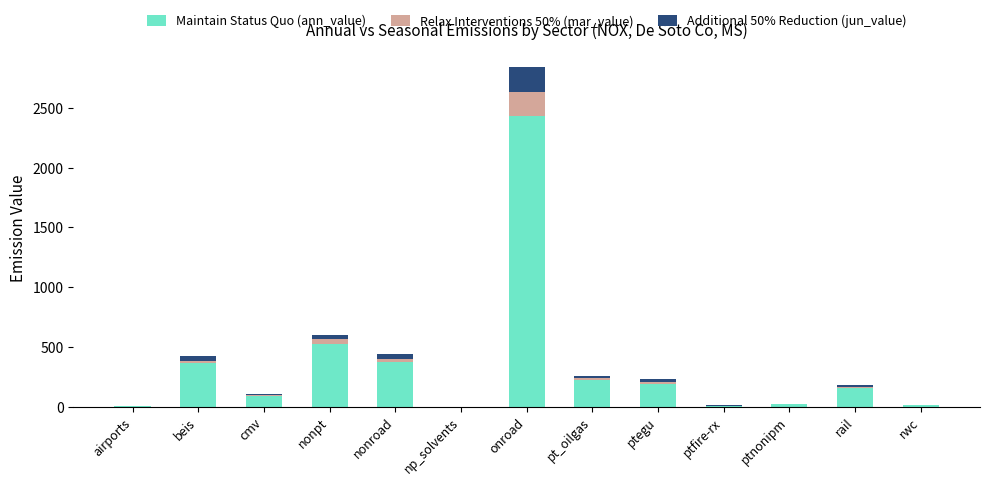

At which category is the sum across all series the highest?

onroad